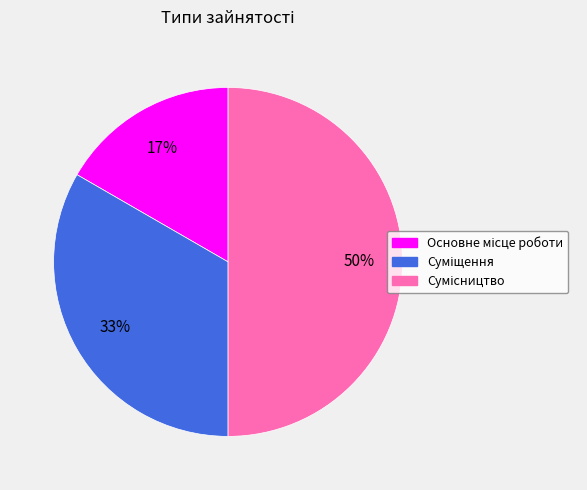

To the nearest percent, what is the difference between the largest and smallest slice percentages?

33%